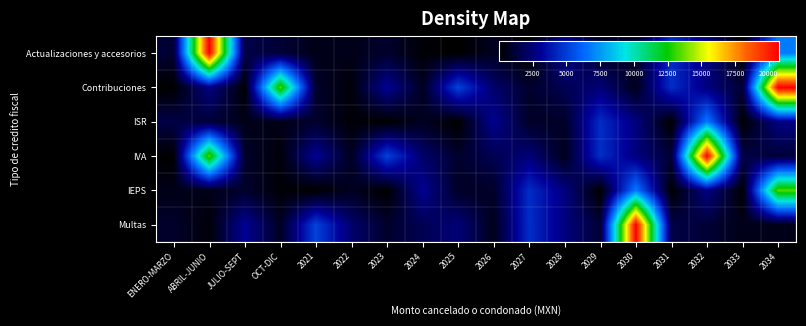

At 2030, list the series in order from smallest to largest.

Contribuciones, Actualizaciones y accesorios, IVA, ISR, IEPS, Multas